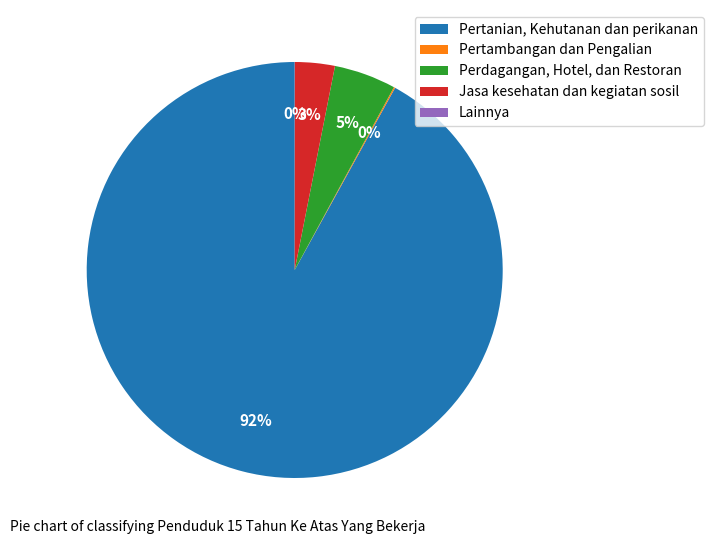

Which slice is the largest?

Pertanian, Kehutanan dan perikanan